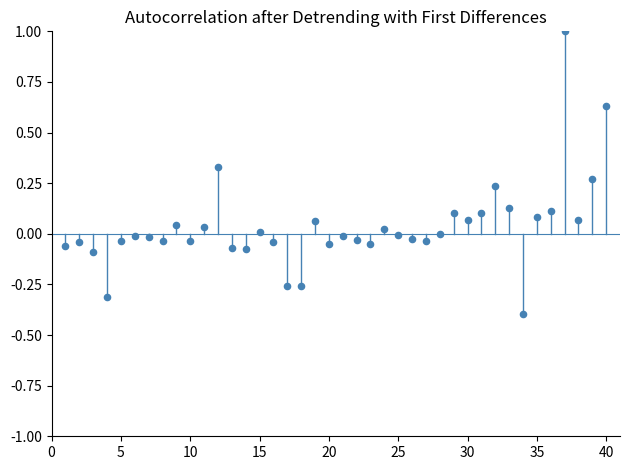

What is the range of X values (max minus min)?

39.0